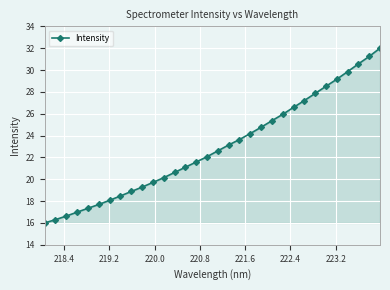

What is the average value?

22.9